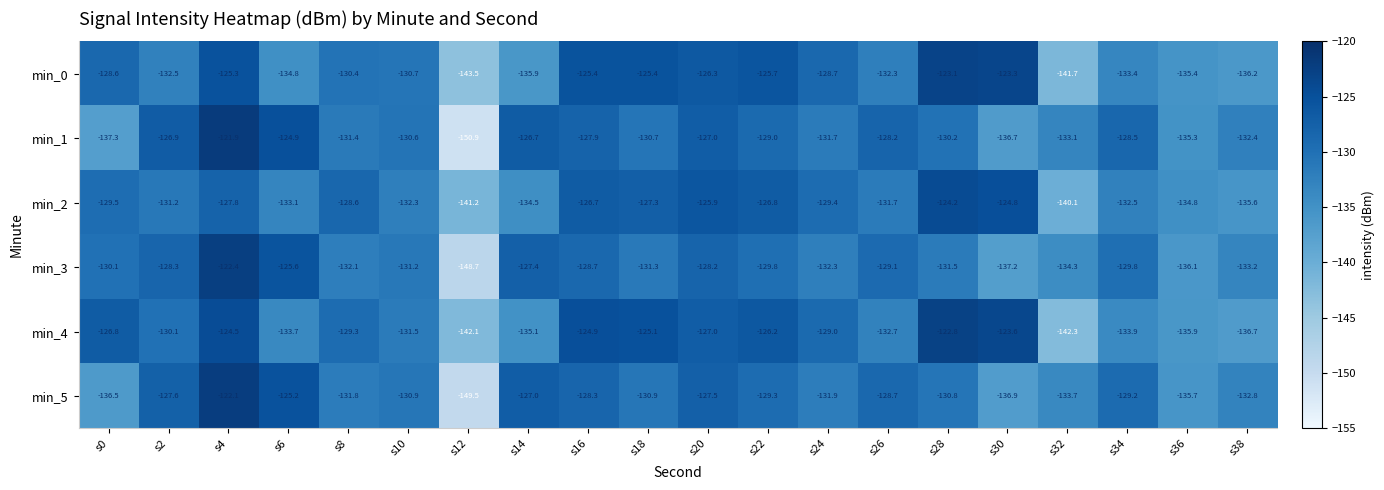

Which series changed the most between s4 and s22?

min_3